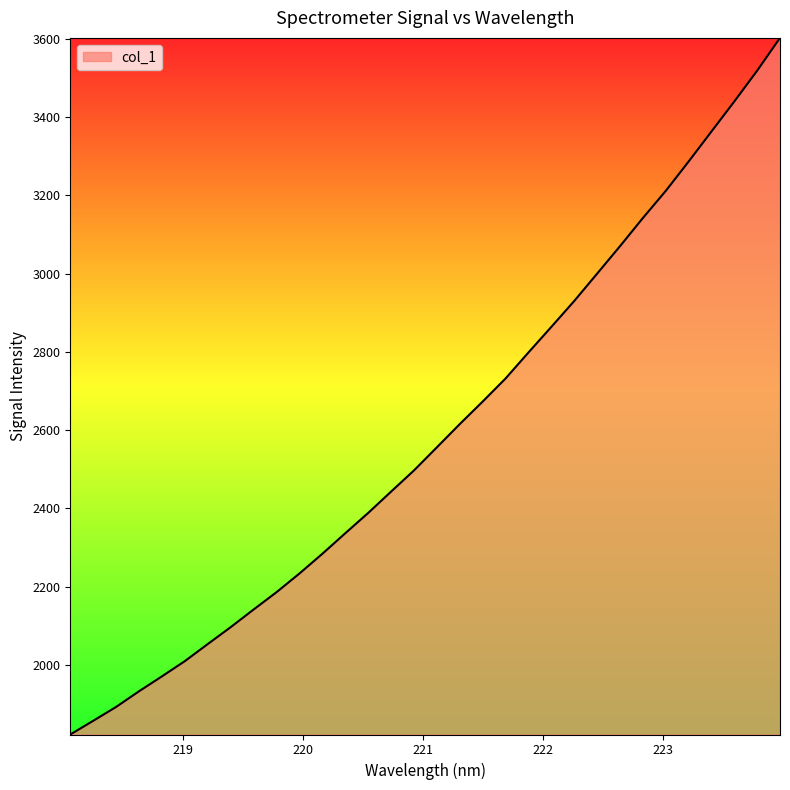

What is the difference between the maximum and minimum values?

1781.0